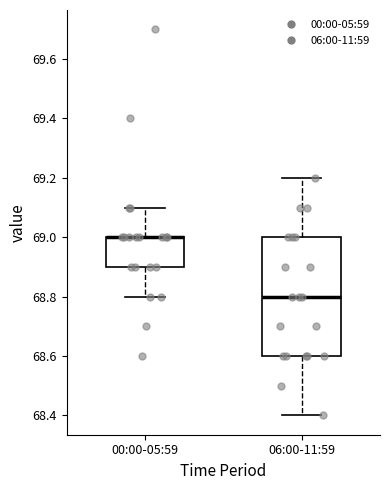

Reading left to right, transcribe this box plot: for each box, give where its median line is, the range the box spans, and where its two whiskers end, as read against the y-axis. The values are not printed on the chart, so give them approximately, as read against the axis.

00:00-05:59: median 69.0 (drawn on the box's upper edge), box 68.9 to 69.0, whiskers 68.8 to 69.1
06:00-11:59: median 68.8, box 68.6 to 69.0, whiskers 68.4 to 69.2